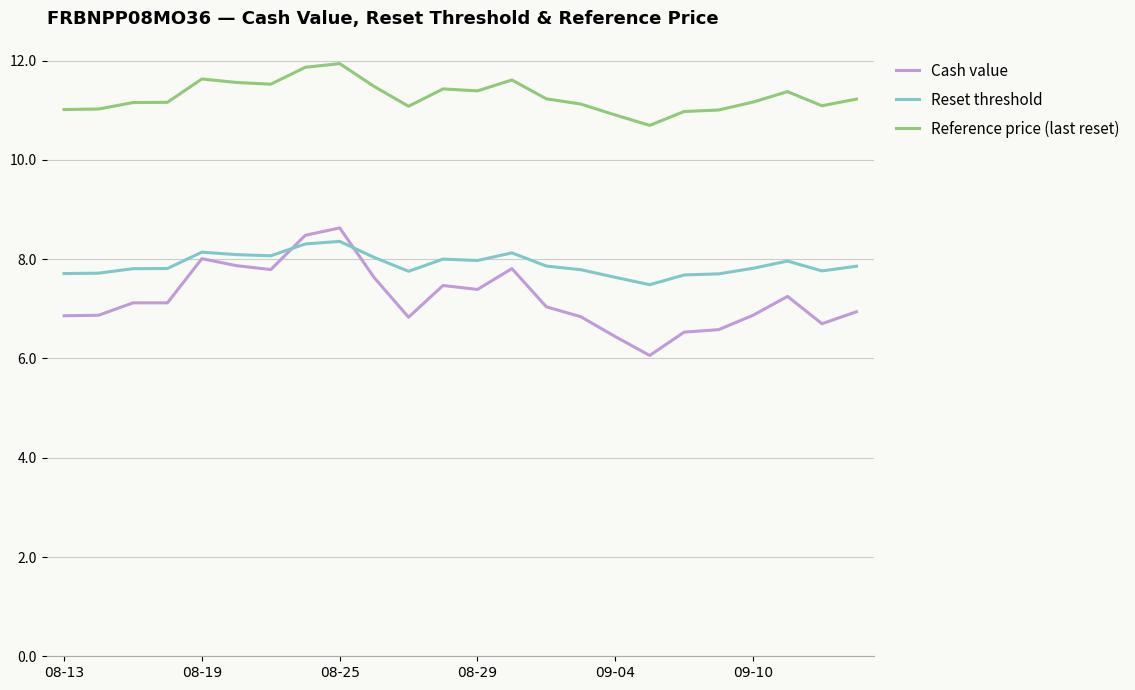

What is the difference between the maximum and minimum values in the Reset threshold series?

0.9